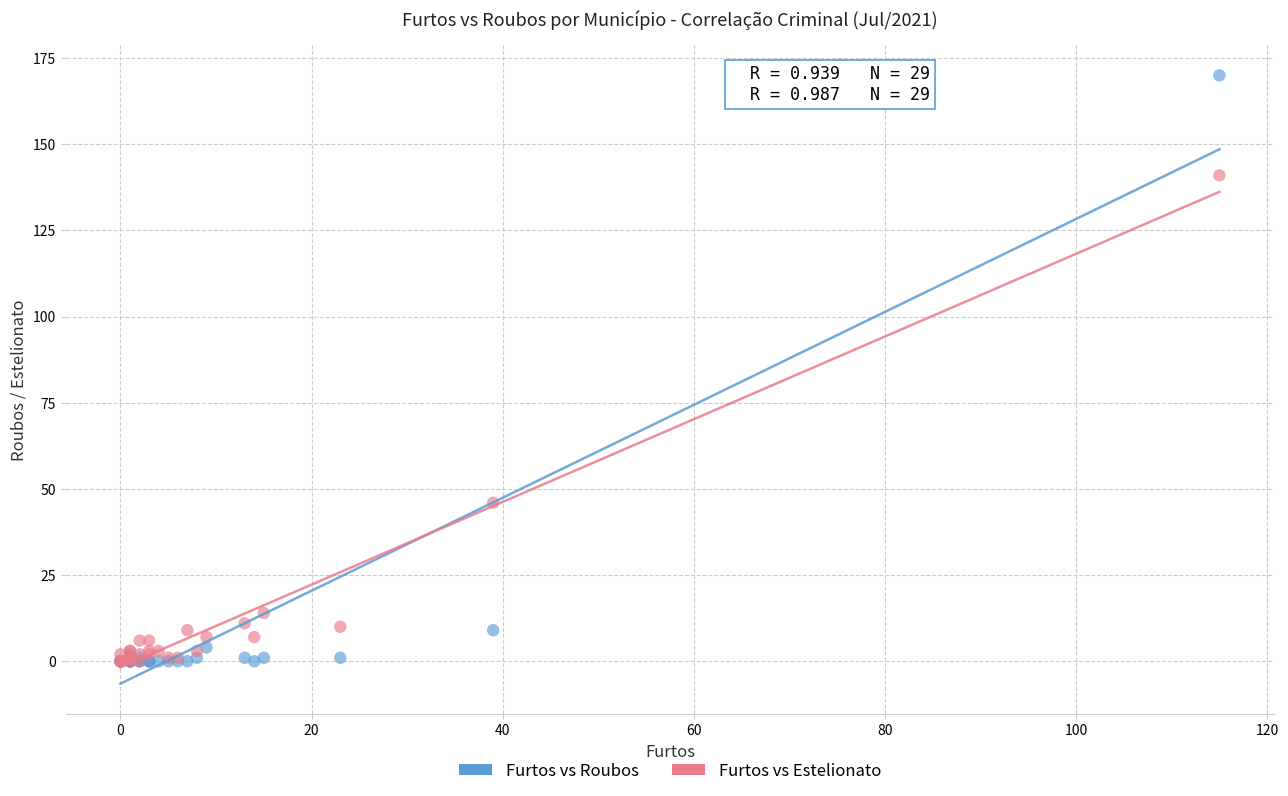

In the Furtos vs Estelionato series, what Y value is closest to 70?

46